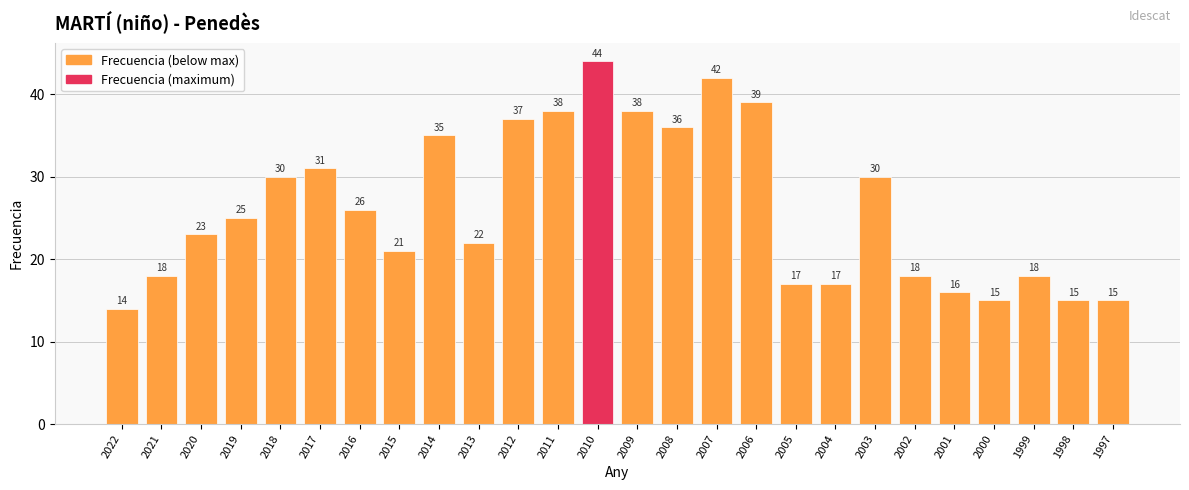

How many bars are there in total?

26